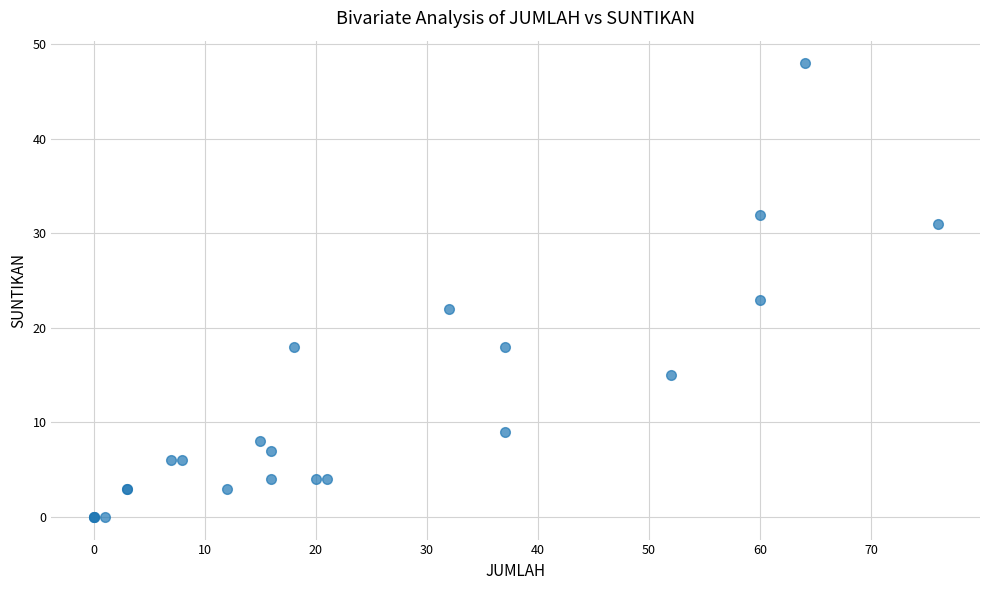

What Y value in the scatter plot is closest to 24?

23